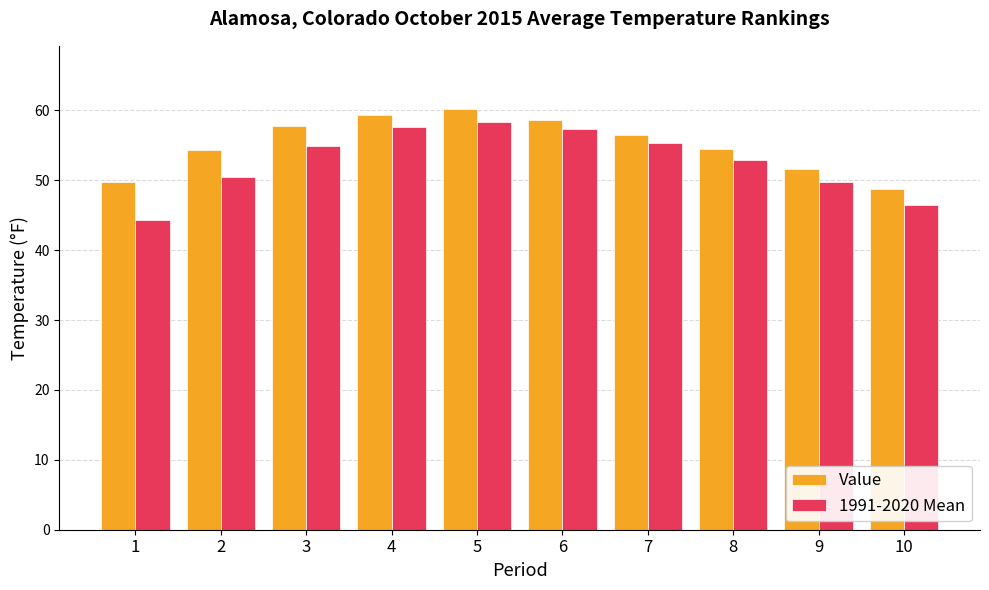

Which category has the highest value in the Value series?

5